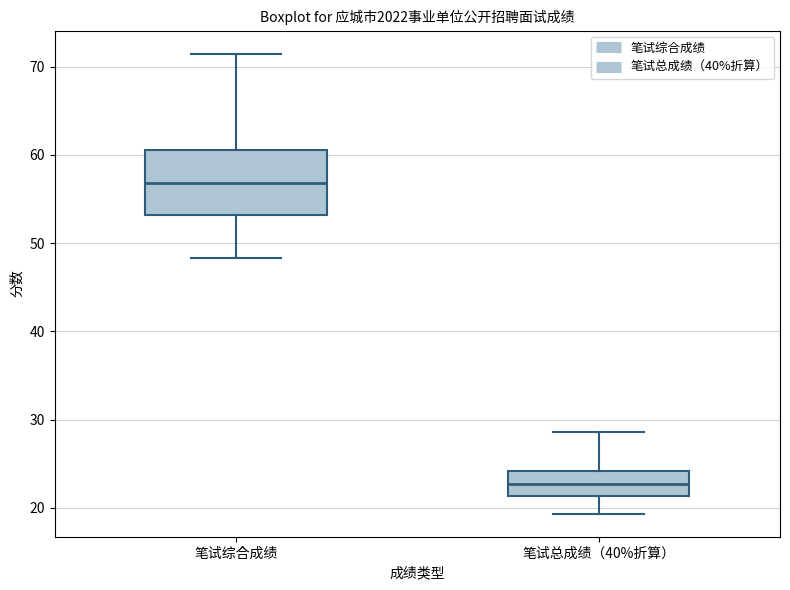

Reading left to right, read every box against the y-axis: the position of its median line, the range the box covers, and the ends of its whiskers. The values are not printed on the chart, so give them approximately, as read against the axis.

笔试综合成绩: median 57, box 53 to 61, whiskers 48 to 72
笔试总成绩（40%折算）: median 23, box 21 to 24, whiskers 19 to 29